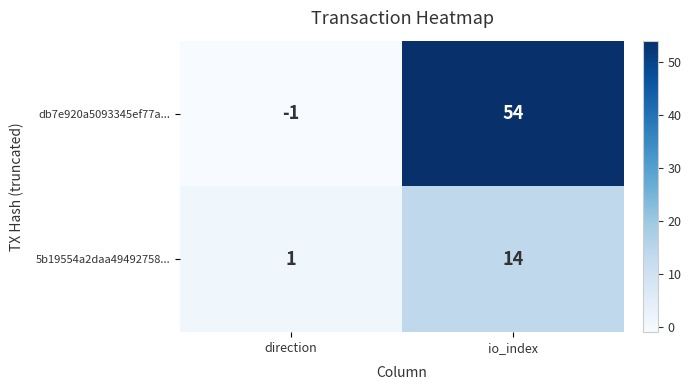

Reading left to right, extract all data points from this chart.

db7e920a5093345ef77a...: direction=-1	io_index=54
5b19554a2daa49492758...: direction=1	io_index=14